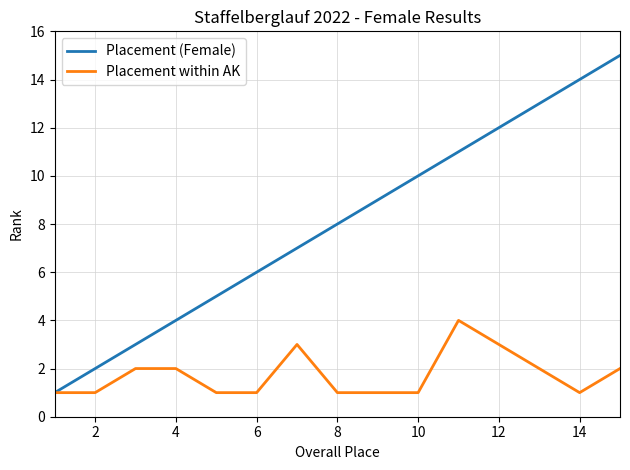

List the series in order of their peak value, lowest first.

Placement within AK, Placement (Female)